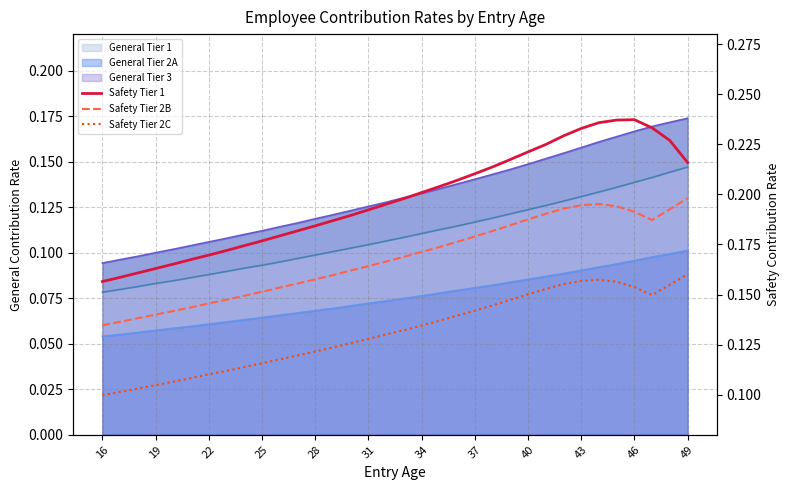

What is the greatest value displayed?

0.2